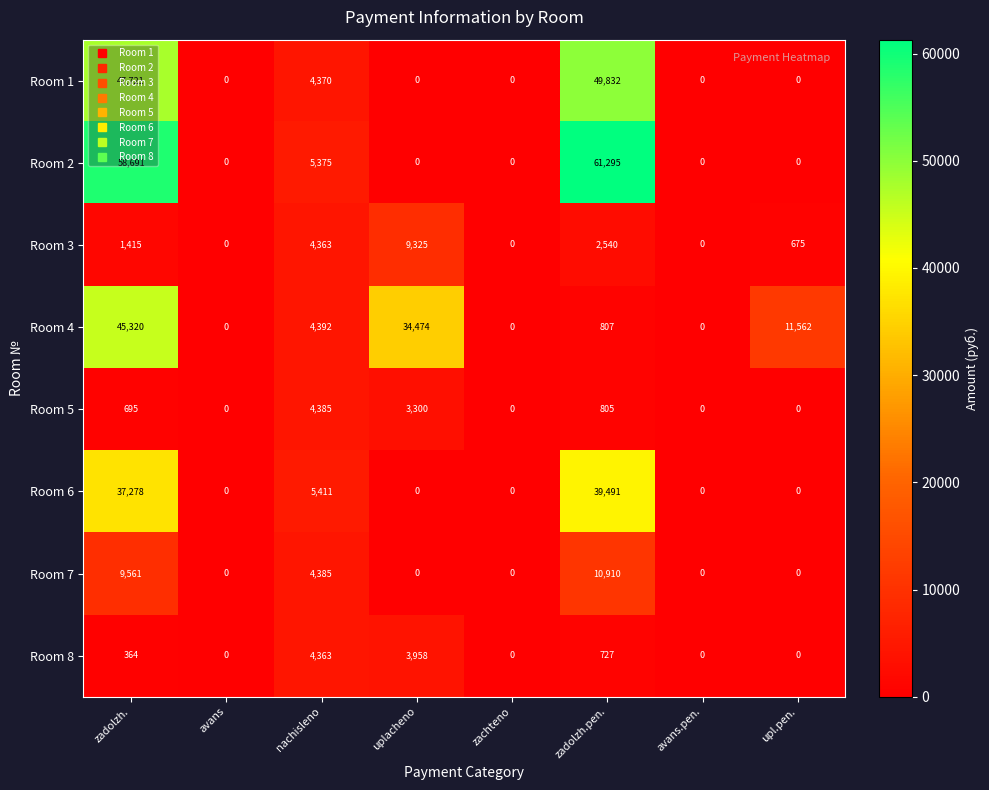

How many data points does each series have?

8